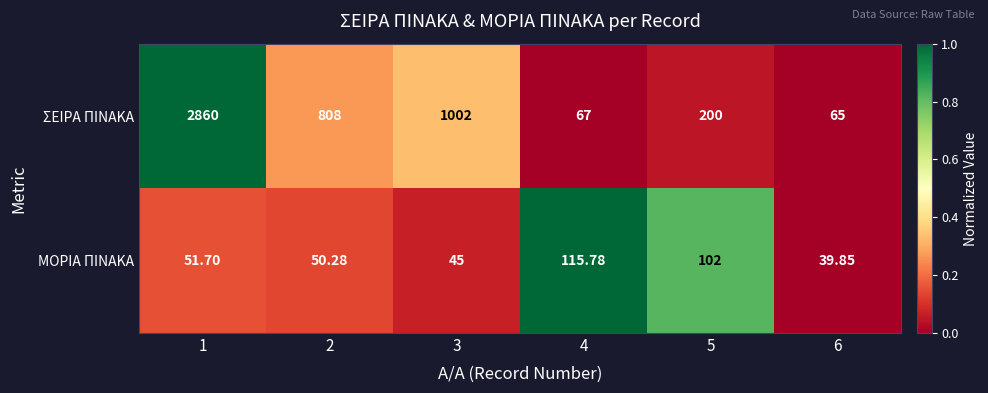

Rank the series at 4 from highest to lowest value.

ΜΟΡΙΑ ΠΙΝΑΚΑ, ΣΕΙΡΑ ΠΙΝΑΚΑ